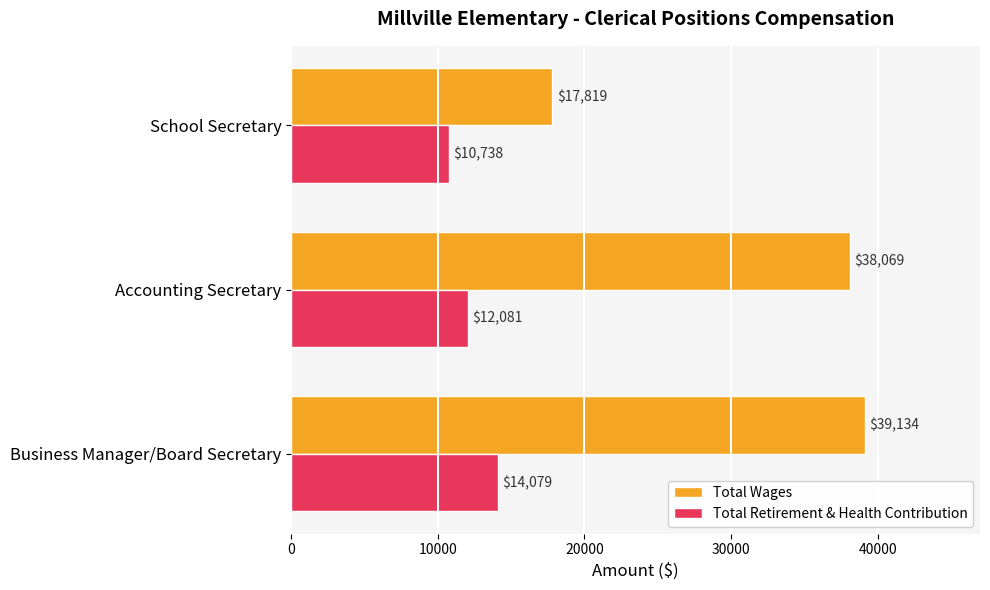

The Total Retirement & Health Contribution series shows 16497 at School Secretary. True or false?

False